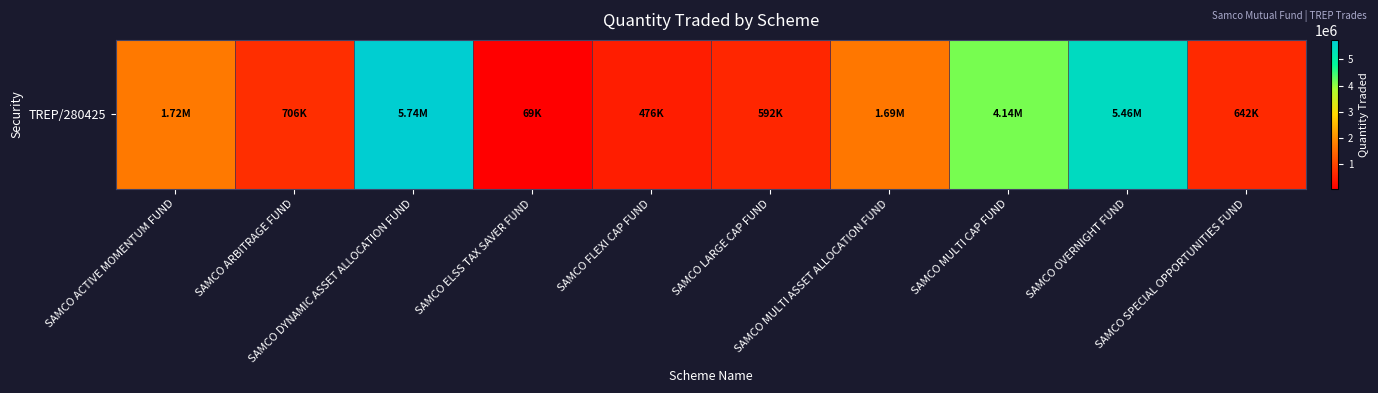

Reading left to right, what are all the values shown in this chart?

1716000	706000	5741000	69000	476000	592000	1689000	4143000	5456000	642000